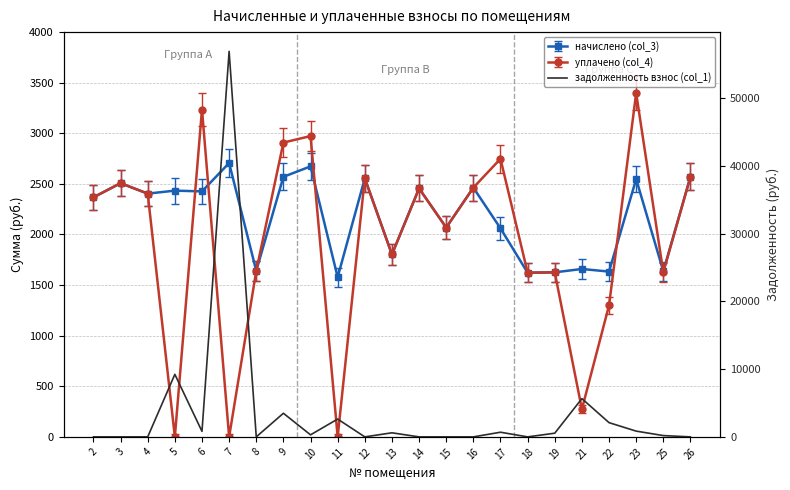

Does the chart have visible grid lines?

Yes